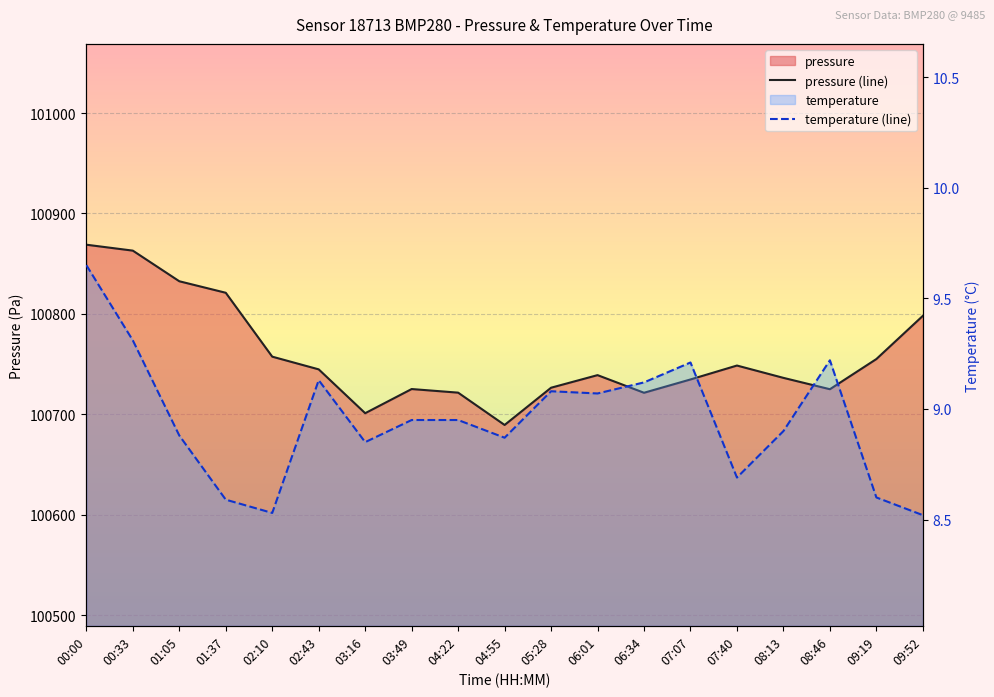

What is the total value across all series at 00:33?

100872.2